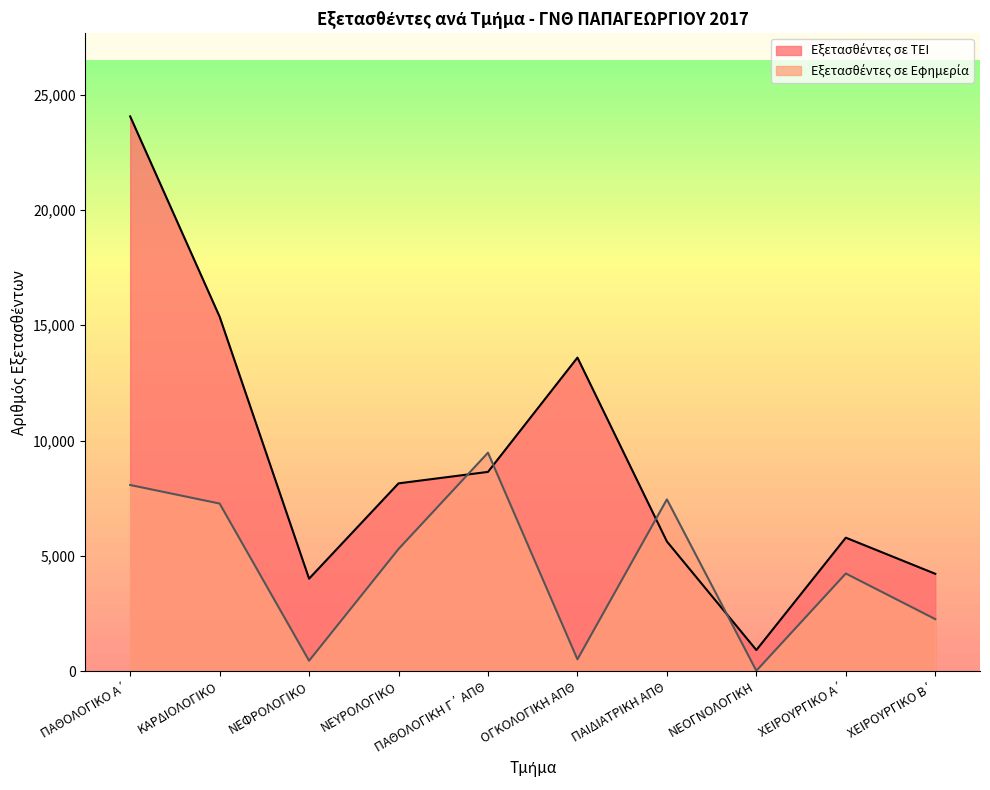

What is the label of the 1st point from the left?

ΠΑΘΟΛΟΓΙΚΟ Α΄